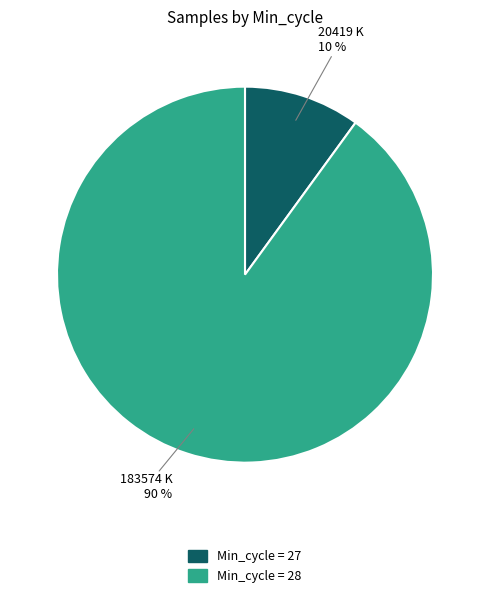

Does any single category account for the majority?

Yes